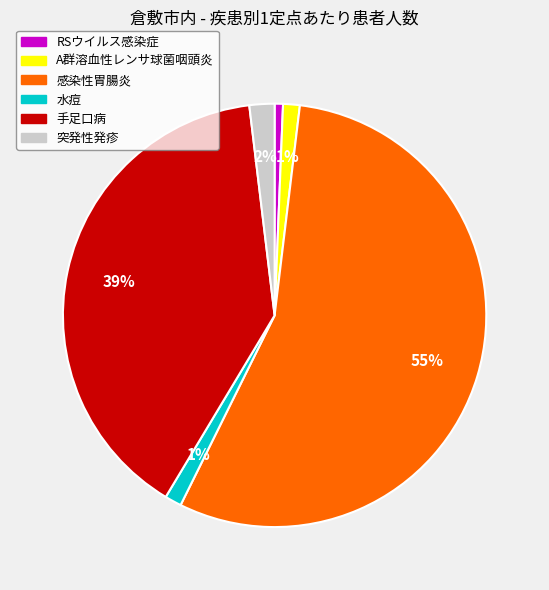

Is there a majority slice in this chart?

Yes